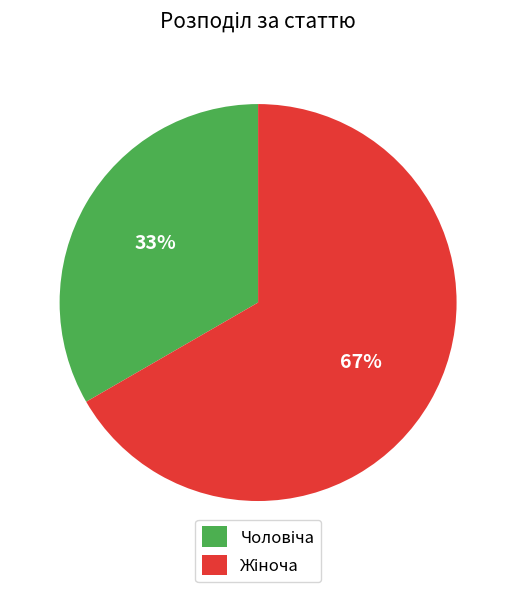

Does any single category account for the majority?

Yes